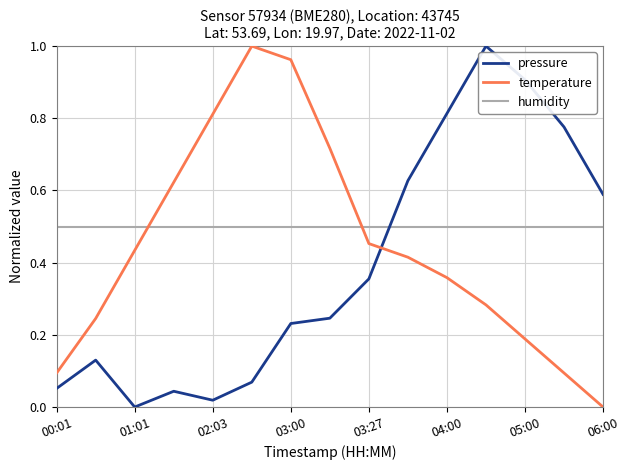

True or false: pressure has more than 0 interior local peaks.

True